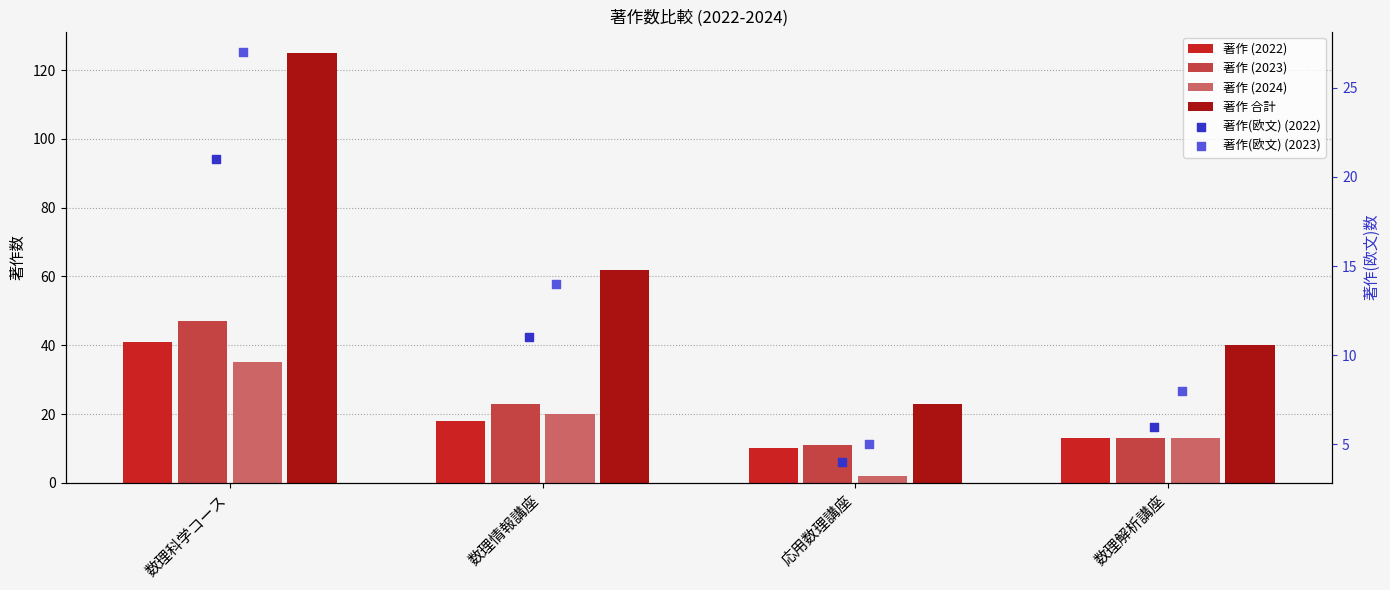

Which series reaches the minimum Y coordinate?

著作(2024)